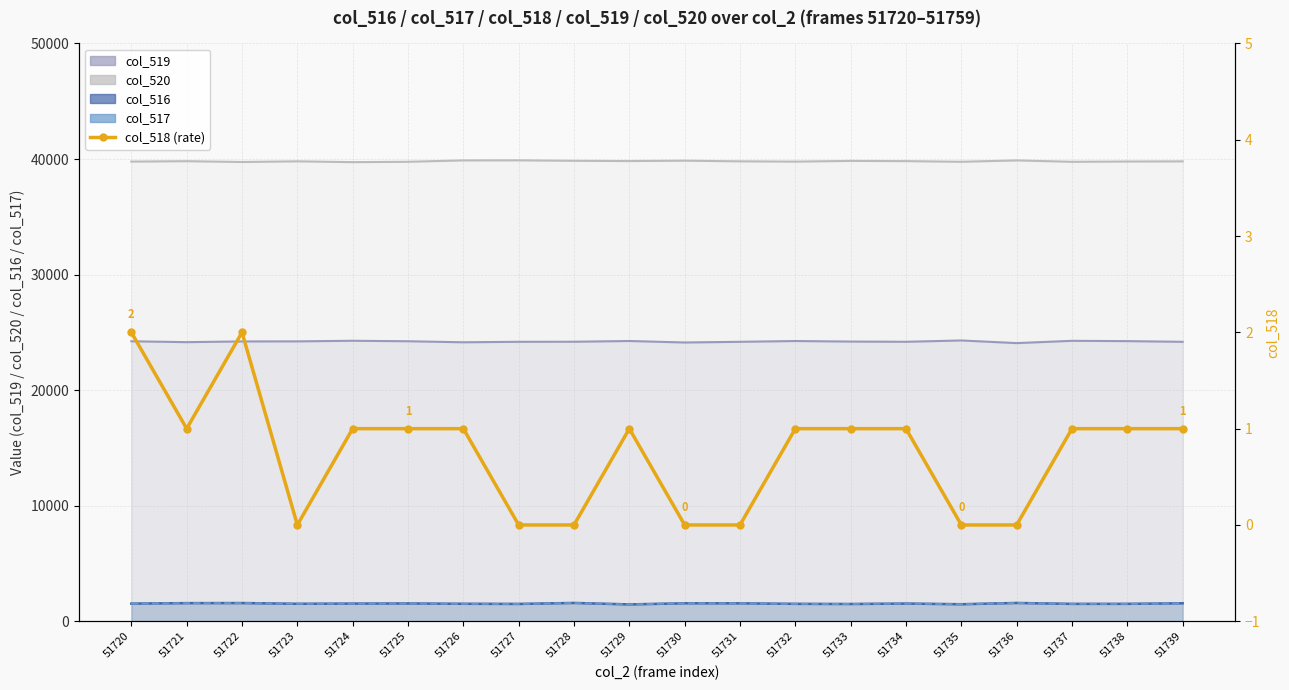

Reading left to right, extract all data points from this chart.

2	1	2	0	1	1	1	0	0	1	0	0	1	1	1	0	0	1	1	1